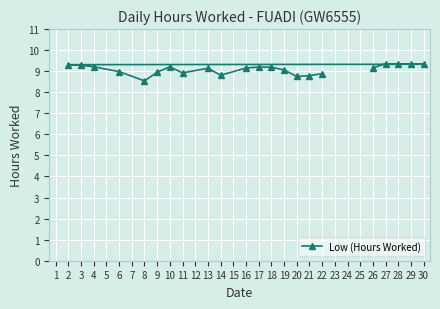

What is the ratio of the value at 9 to the value at 13?

1.0